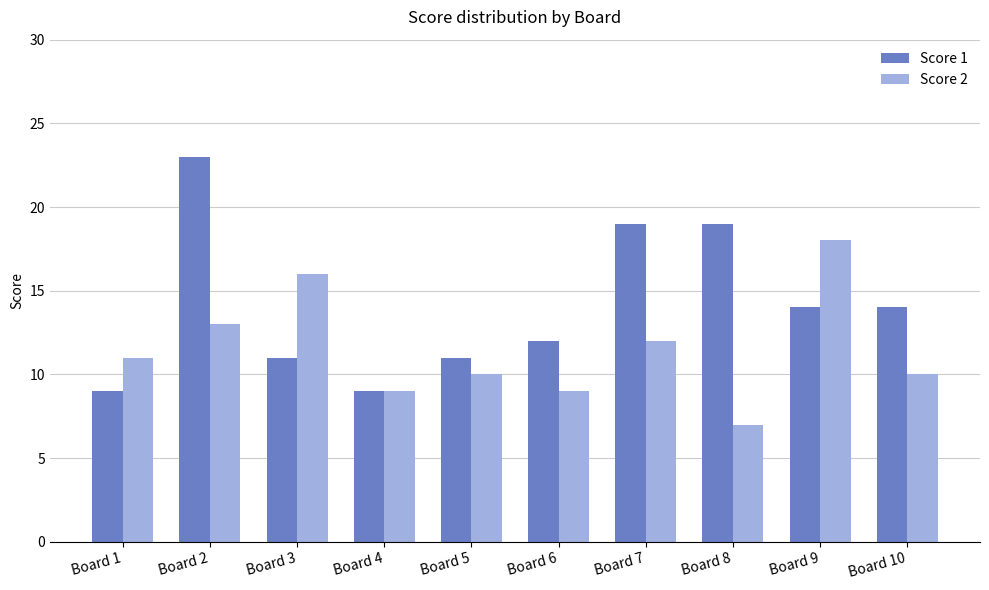

What is the spread (max minus min) of values at Board 10?

4